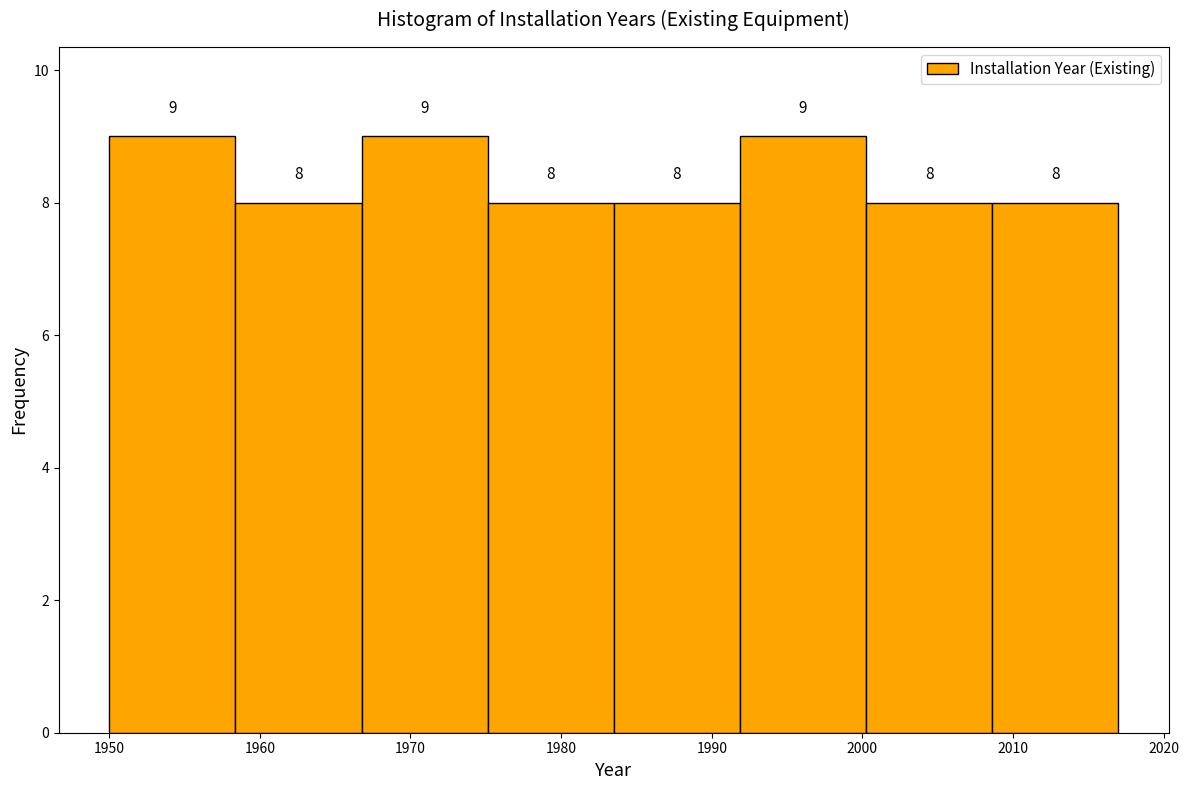

Reading left to right, transcribe this chart: for each bar, give the range it covers on the x-axis and its height. The bar edges are not printed on the chart, so give them approximately, as read against the axis.

1950 to 1958: 9
1958 to 1967: 8
1967 to 1975: 9
1975 to 1984: 8
1984 to 1992: 8
1992 to 2000: 9
2000 to 2009: 8
2009 to 2017: 8